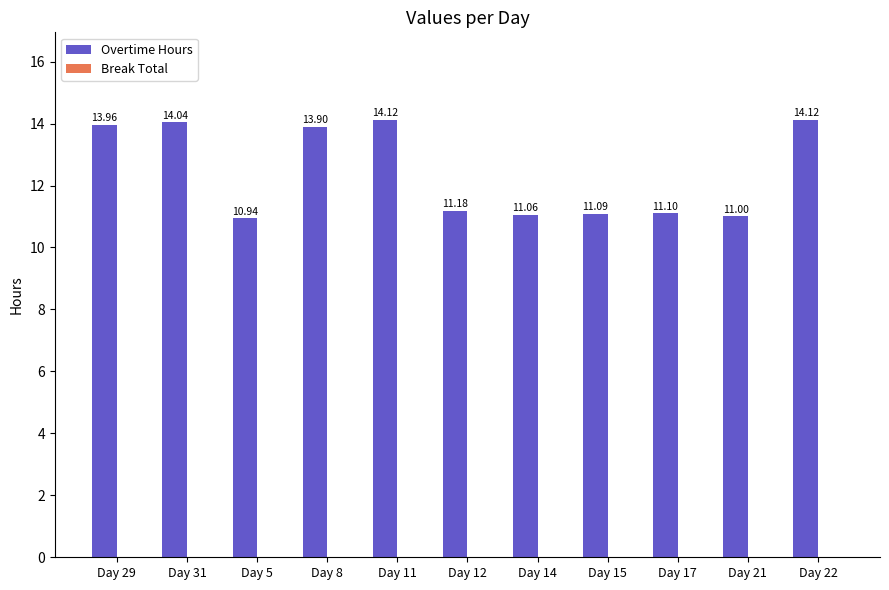

What is the ratio of the value at Day 31 to the value at Day 5?

1.3